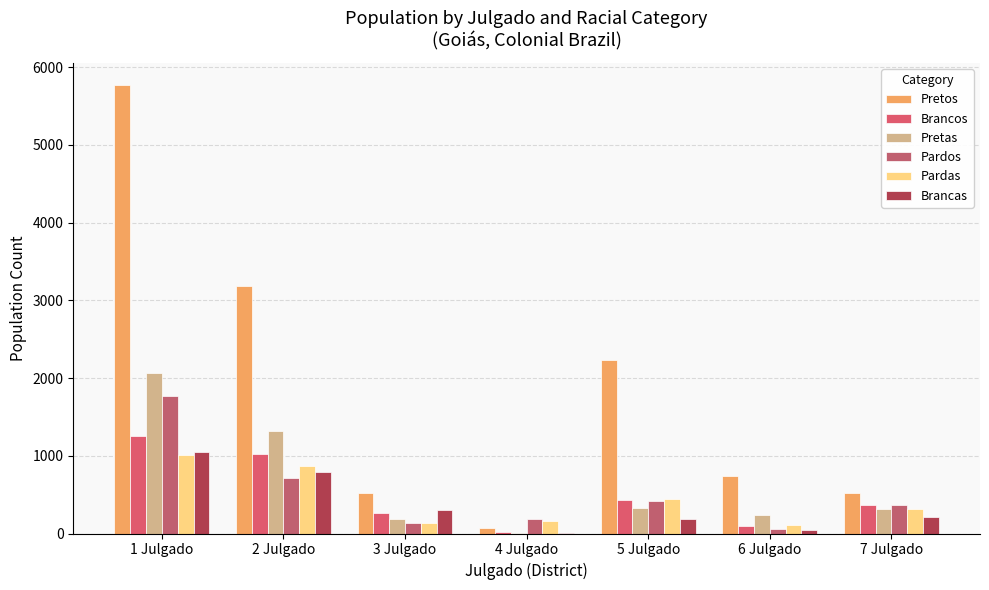

Is it true that Brancos equals 162 at 6 Julgado?

False